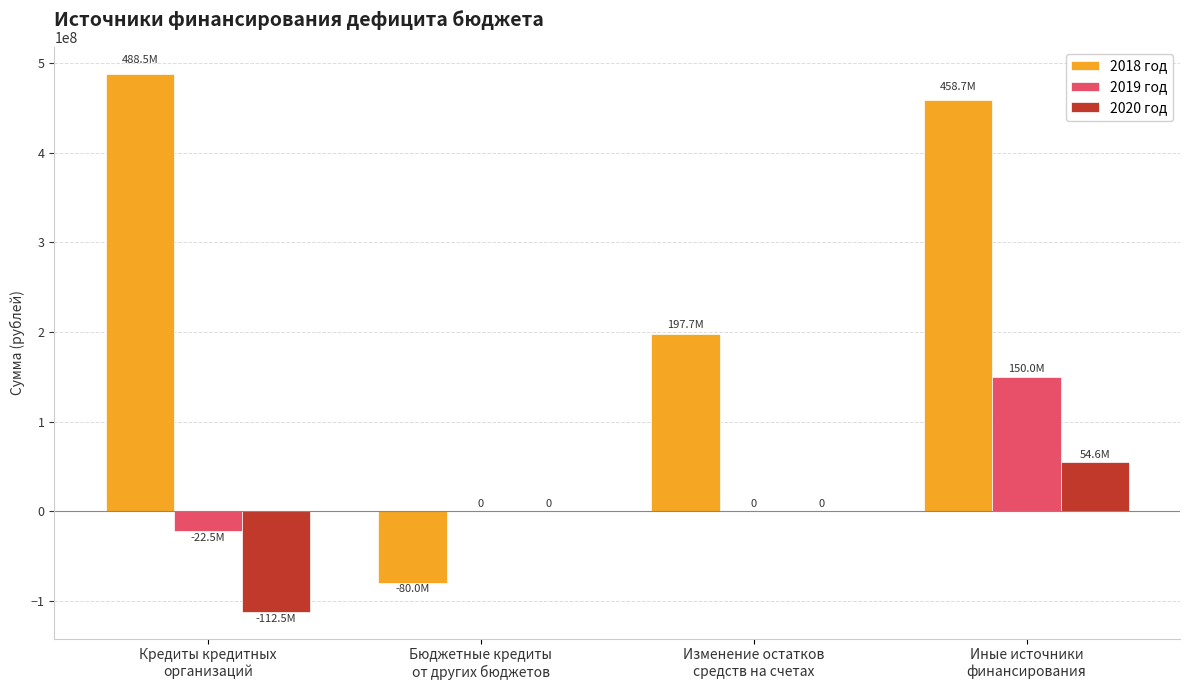

Reading left to right, what are all the values shown in this chart?

2018 год: Кредиты кредитных
организаций=488521713.7	Бюджетные кредиты
от других бюджетов=-80000000.0	Изменение остатков
средств на счетах=197708931.0	Иные источники
финансирования=458678319.0
2019 год: Кредиты кредитных
организаций=-22520518.5	Бюджетные кредиты
от других бюджетов=0.0	Изменение остатков
средств на счетах=0.0	Иные источники
финансирования=150039416.0
2020 год: Кредиты кредитных
организаций=-112500000.0	Бюджетные кредиты
от других бюджетов=0.0	Изменение остатков
средств на счетах=0.0	Иные источники
финансирования=54599316.0